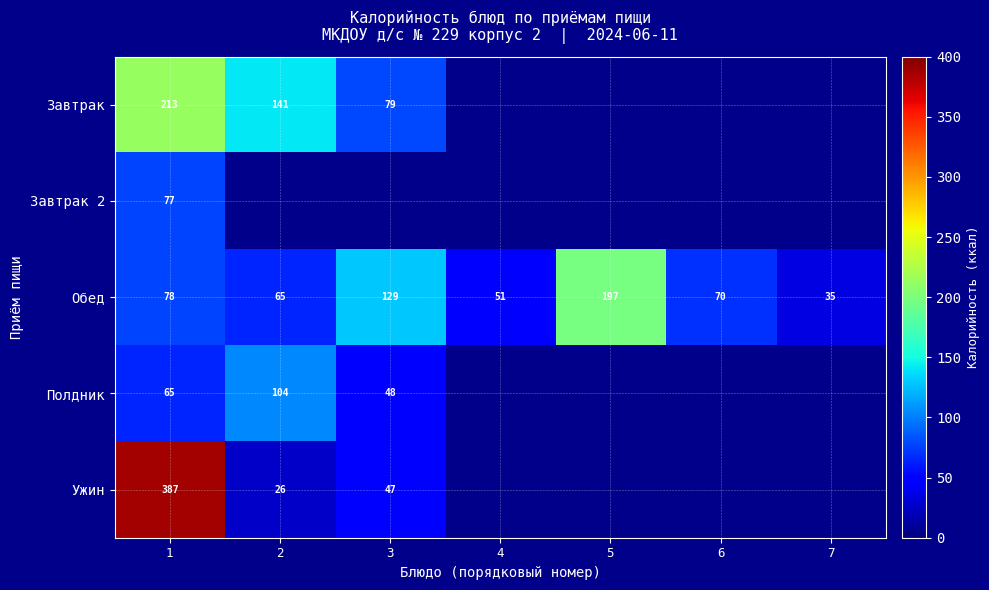

What is the sum of all Обед values?

625